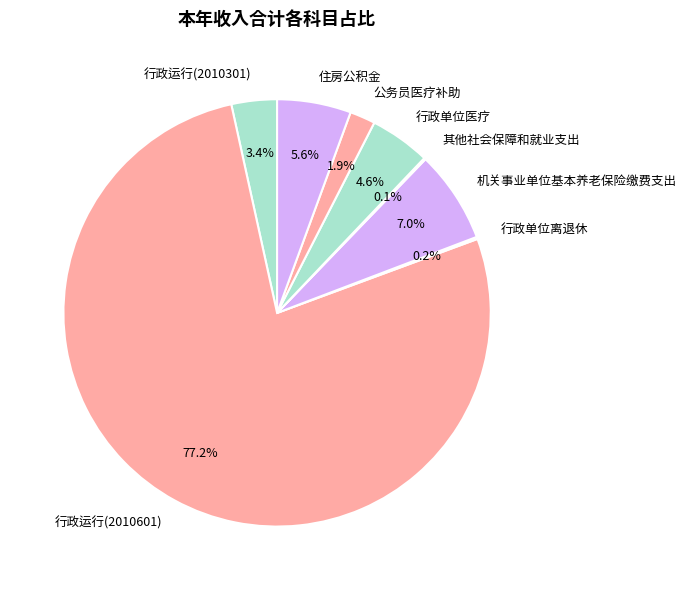

Between 机关事业单位基本养老保险缴费支出 and 行政运行(2010601), which is larger?

行政运行(2010601)